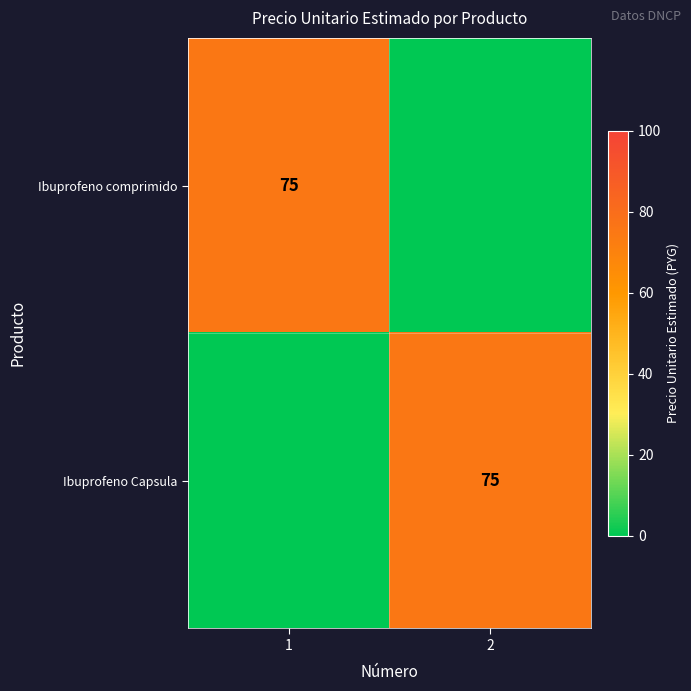

What is the maximum value shown in the chart?

75